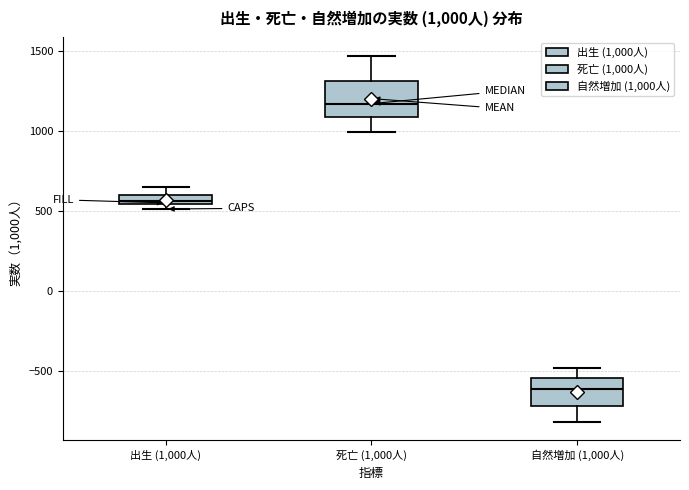

Which box's median line is the highest?

死亡 (1,000人)